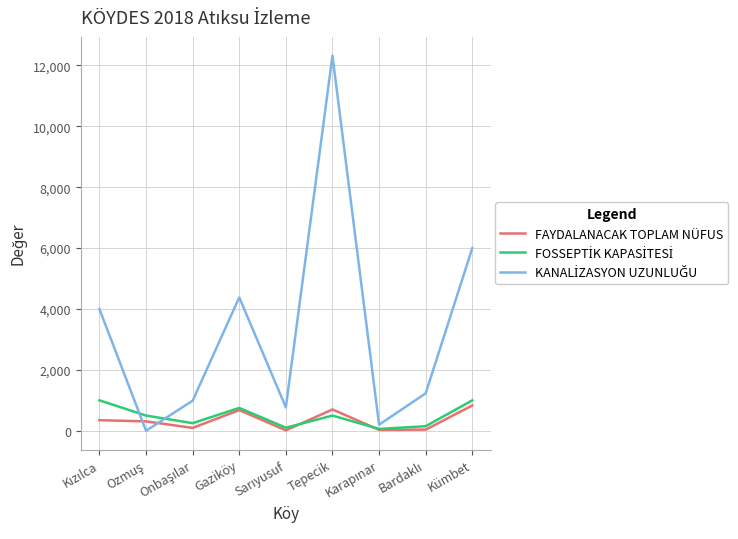

What is the maximum value shown in the chart?

12320